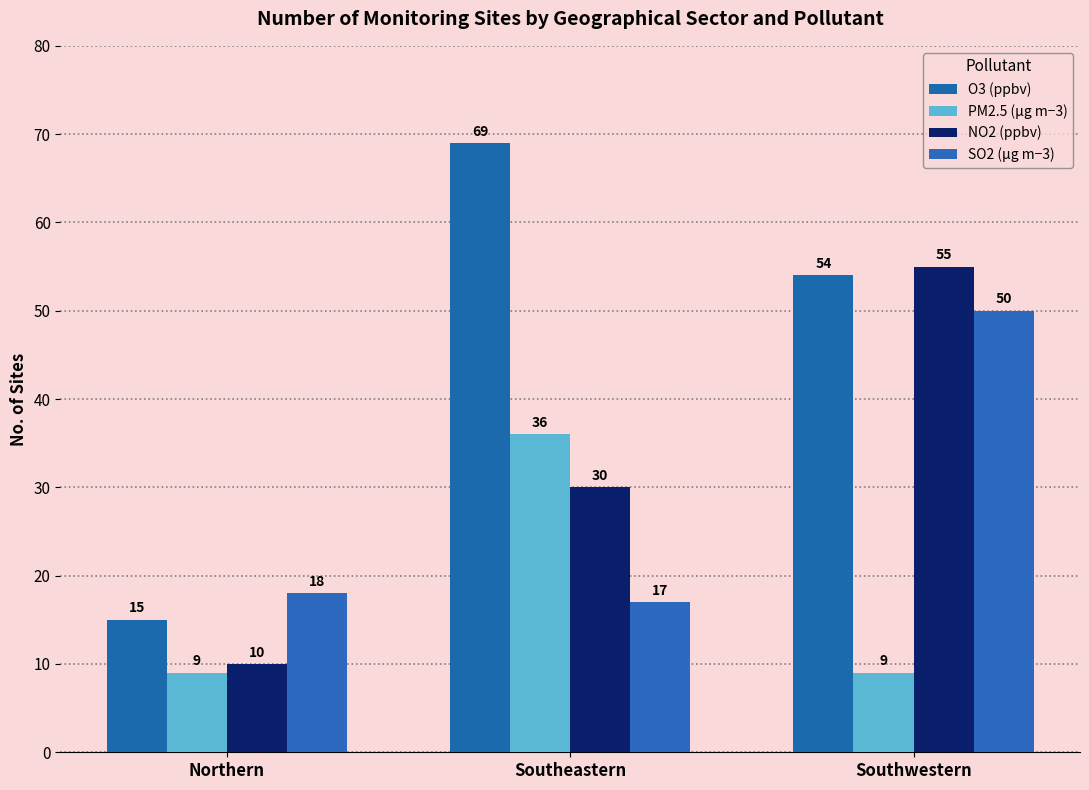

At how many categories does at least one series exceed 28?

2